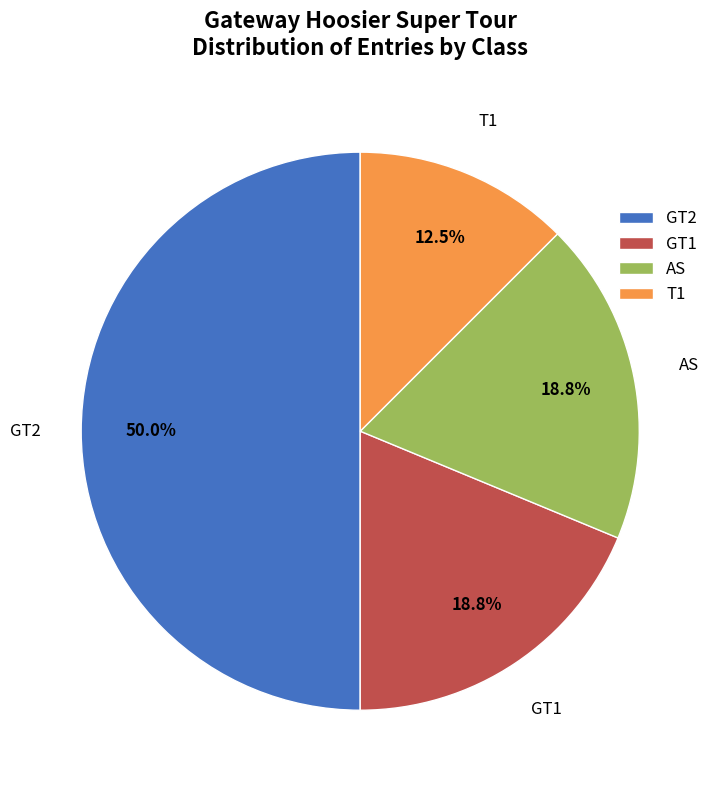

Approximately how many times larger is the value at AS compared to GT1?

1.0